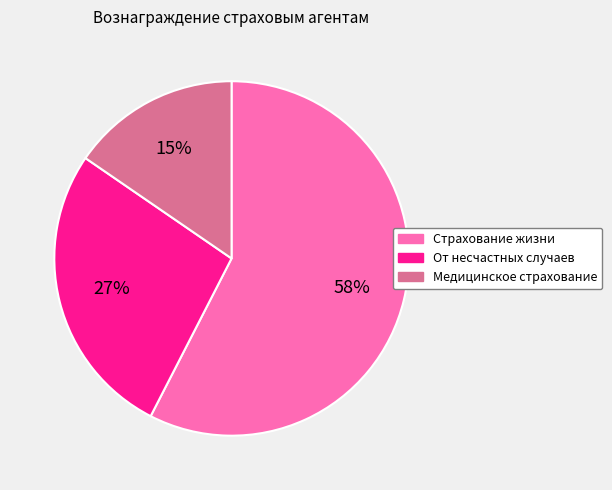

What is the smallest slice in the pie chart?

Медицинское страхование